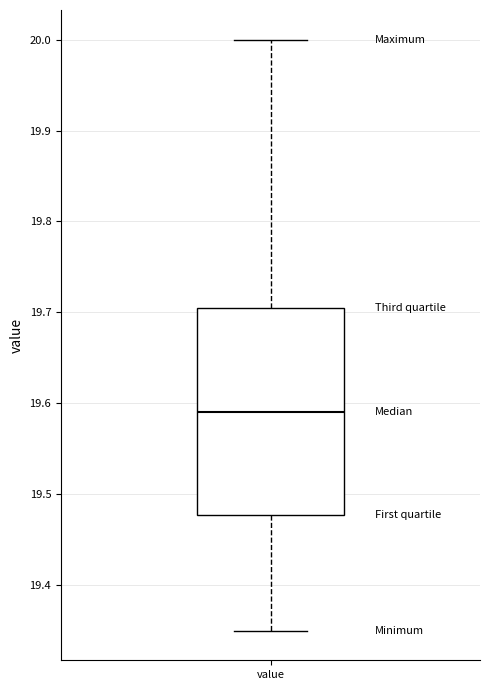

Read this box plot against the y-axis: the position of the median line, the range covered by the box, and the ends of both whiskers. The values are not printed on the chart, so give them approximately, as read against the axis.

median 19.59, box 19.48 to 19.71, whiskers 19.35 to 20.00